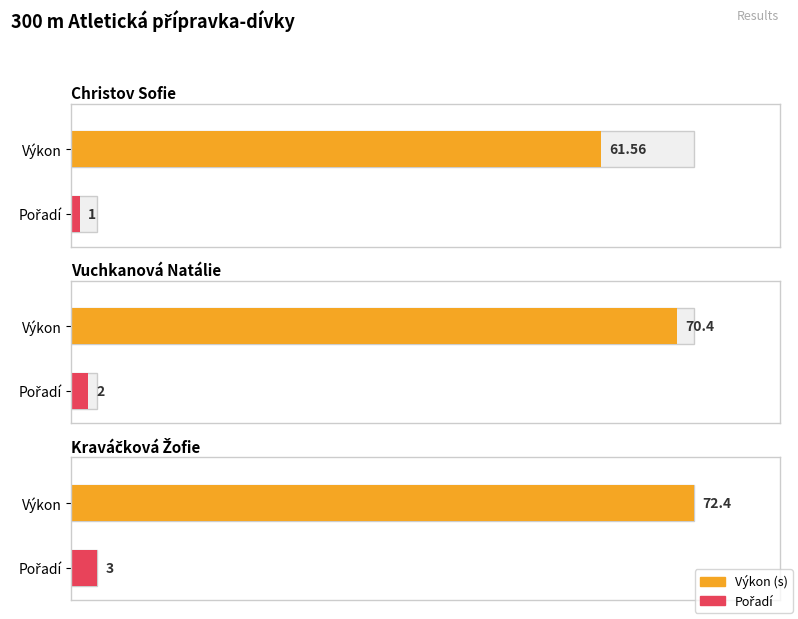

At how many categories does at least one series exceed 48?

3